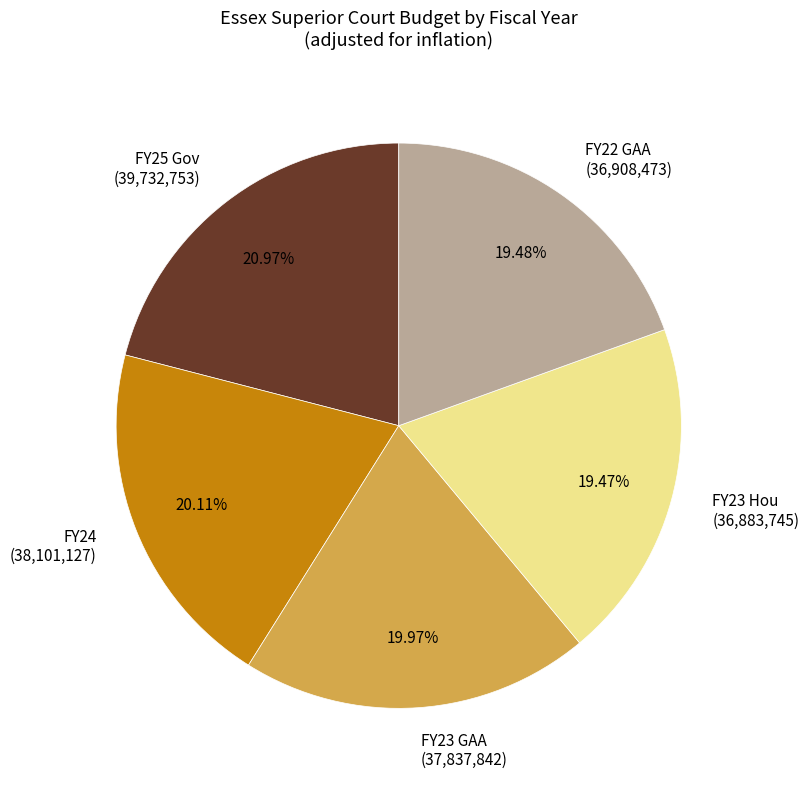

Between FY24 (38,101,127) and FY23 Hou (36,883,745), which is larger?

FY24 (38,101,127)